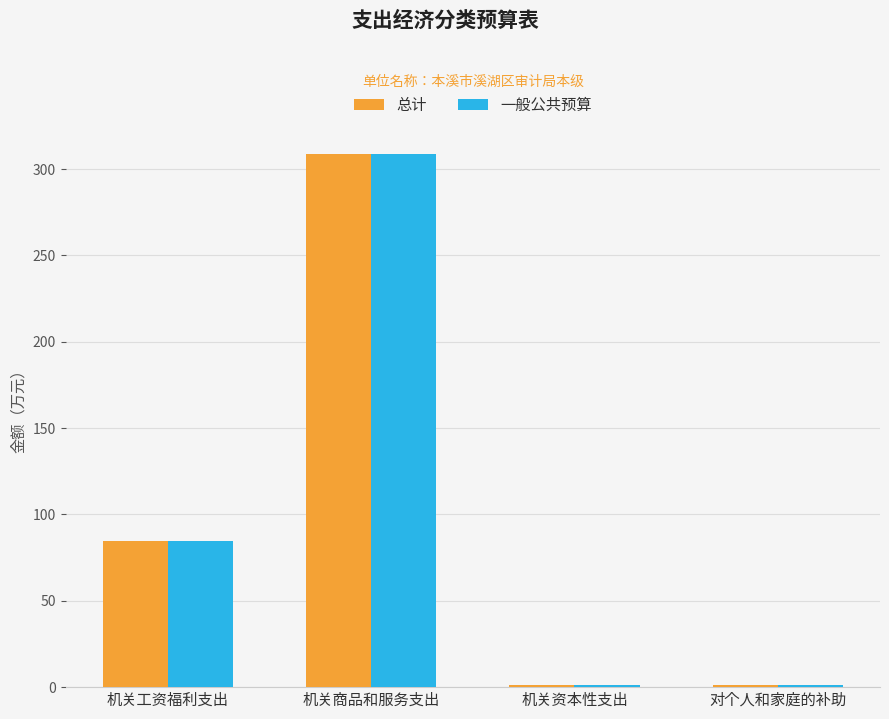

True or false: 一般公共预算 has a value of 36.4 at 机关工资福利支出.

False